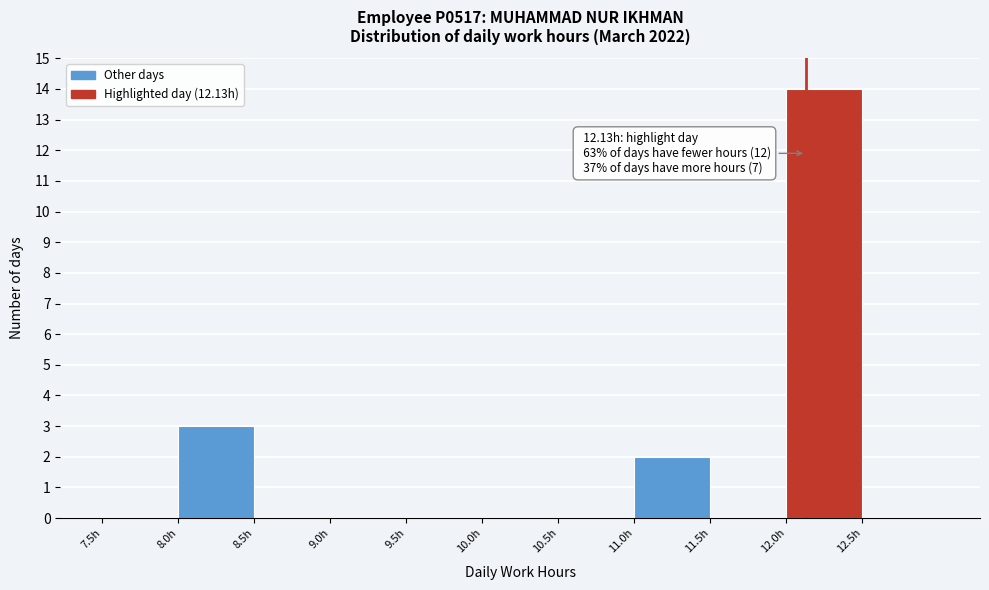

Over which range of the x-axis is the bar tallest?

12.0 to 12.5